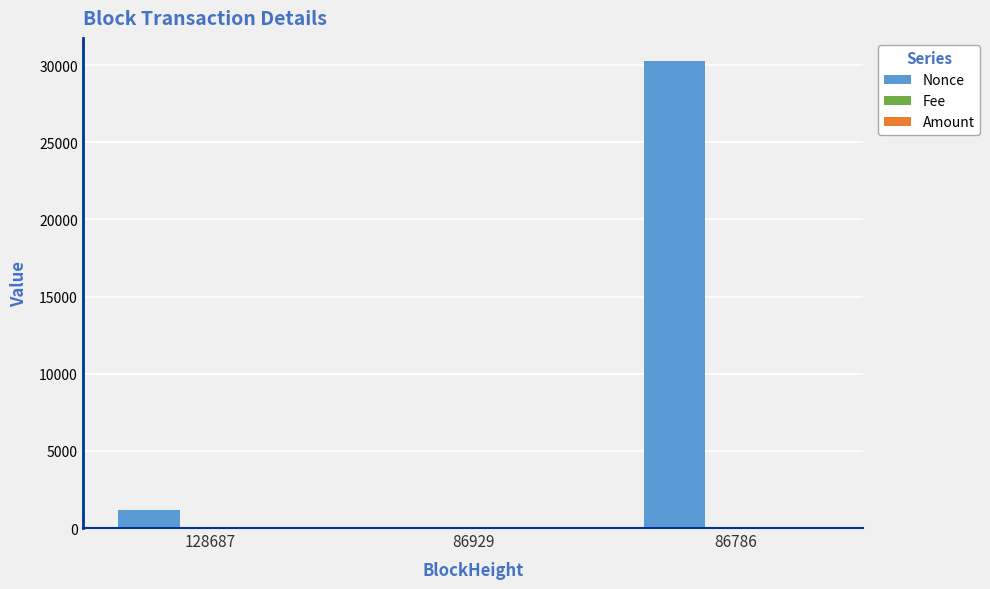

Between 86929 and 86786, which series saw the biggest shift?

Nonce